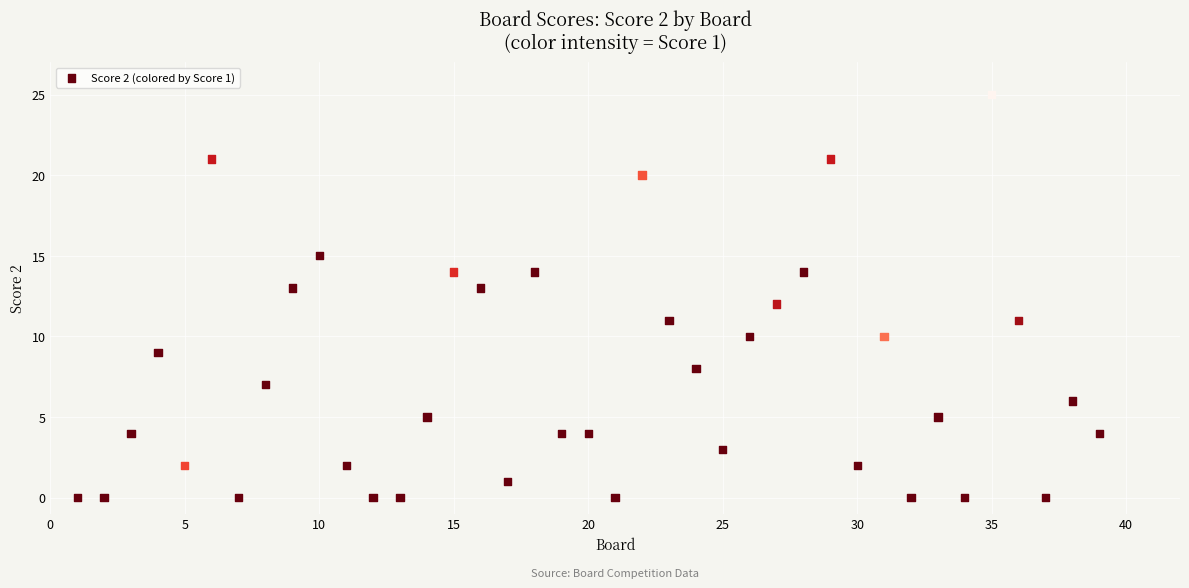

What is the range of Y values (max minus min)?

25